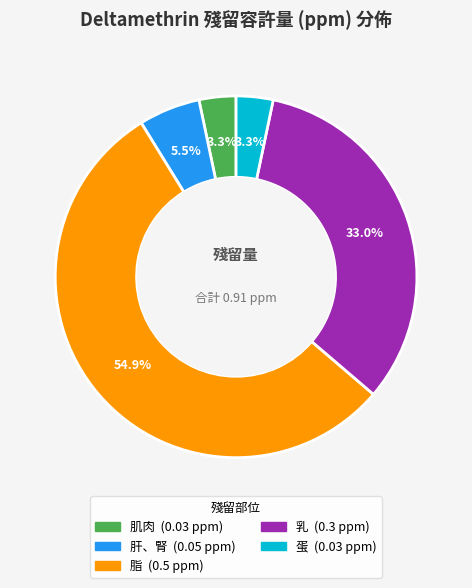

Which slice is the largest?

脂